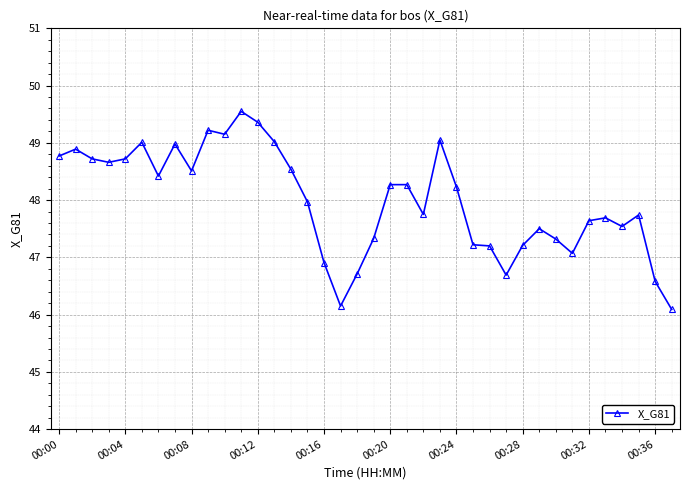

What is the average value?

48.0